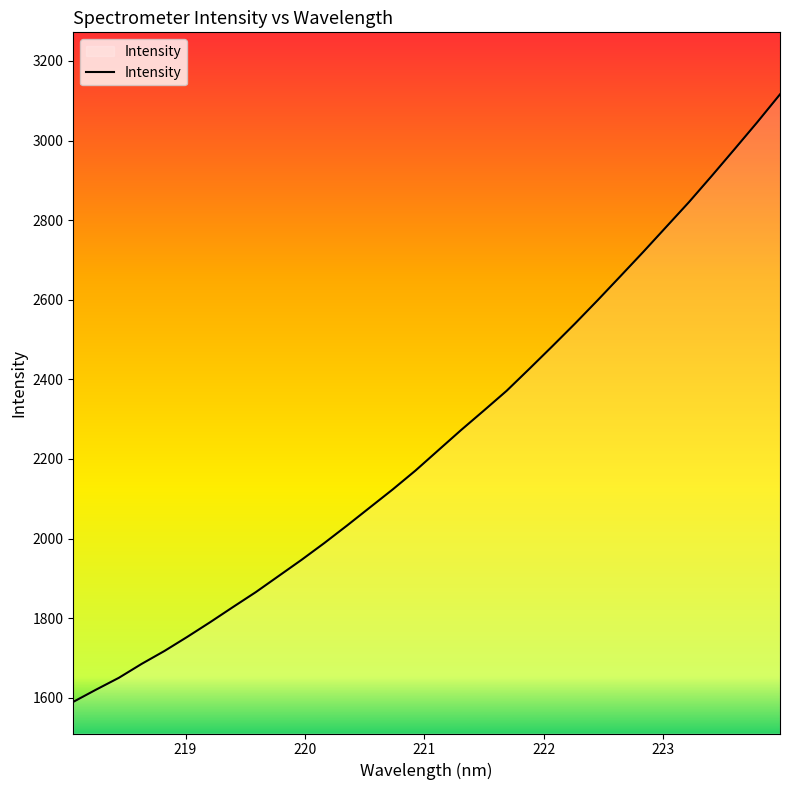

What is the sum of all values?

72042.8